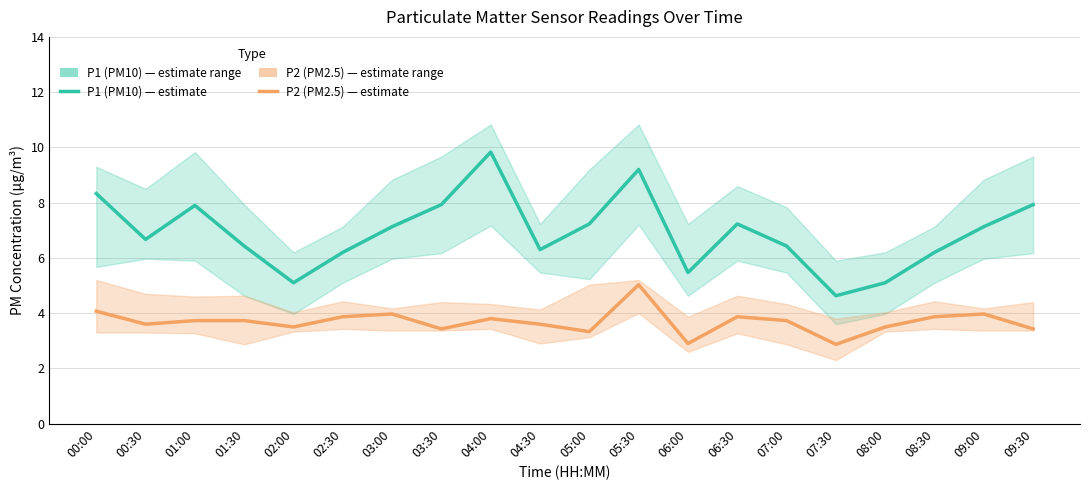

What value does the P2 (PM2.5) series have at 04:30?

3.6